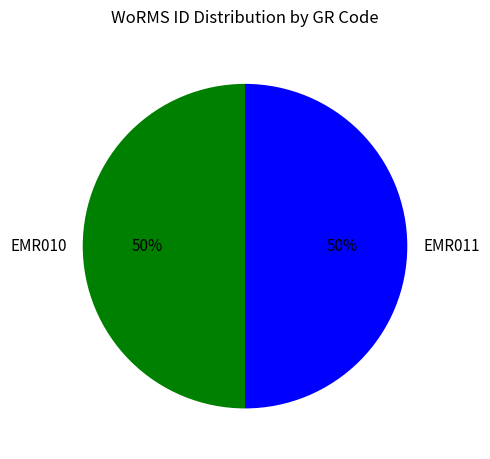

Count the number of slices in the pie.

2